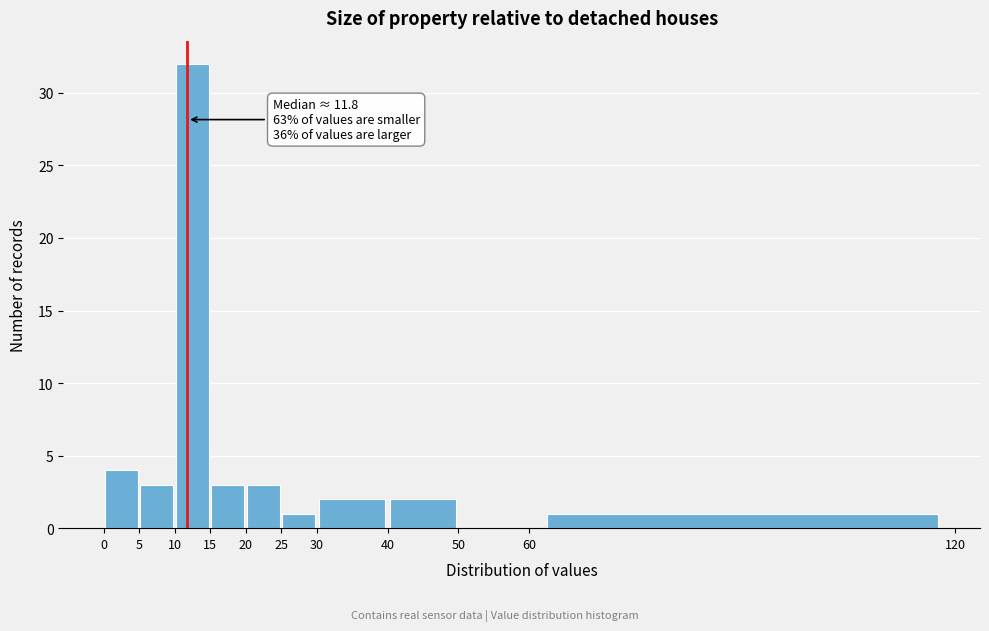

Which range on the x-axis has the tallest bar?

10 to 15